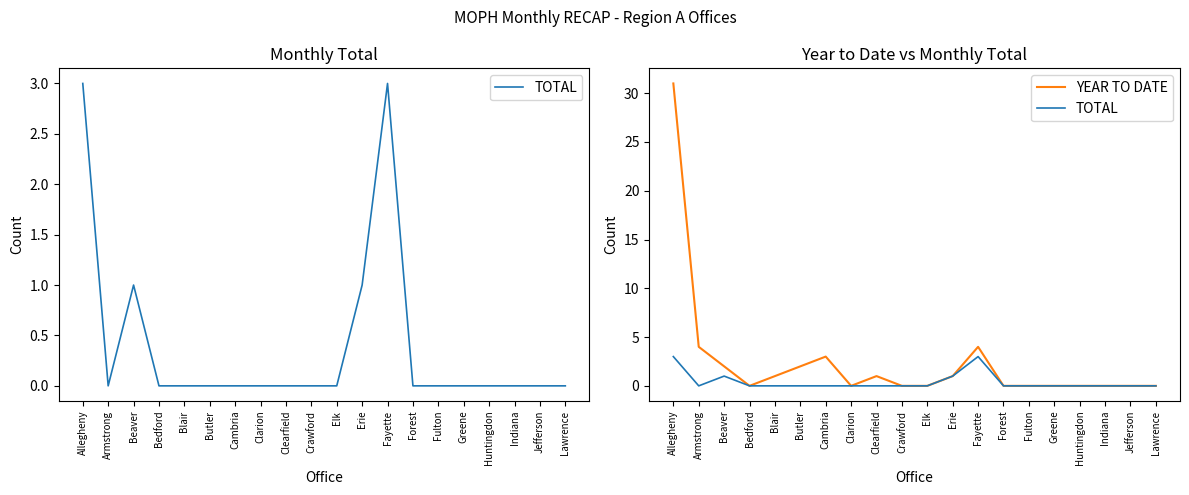

True or false: TOTAL and YEAR TO DATE intersect in this chart.

False